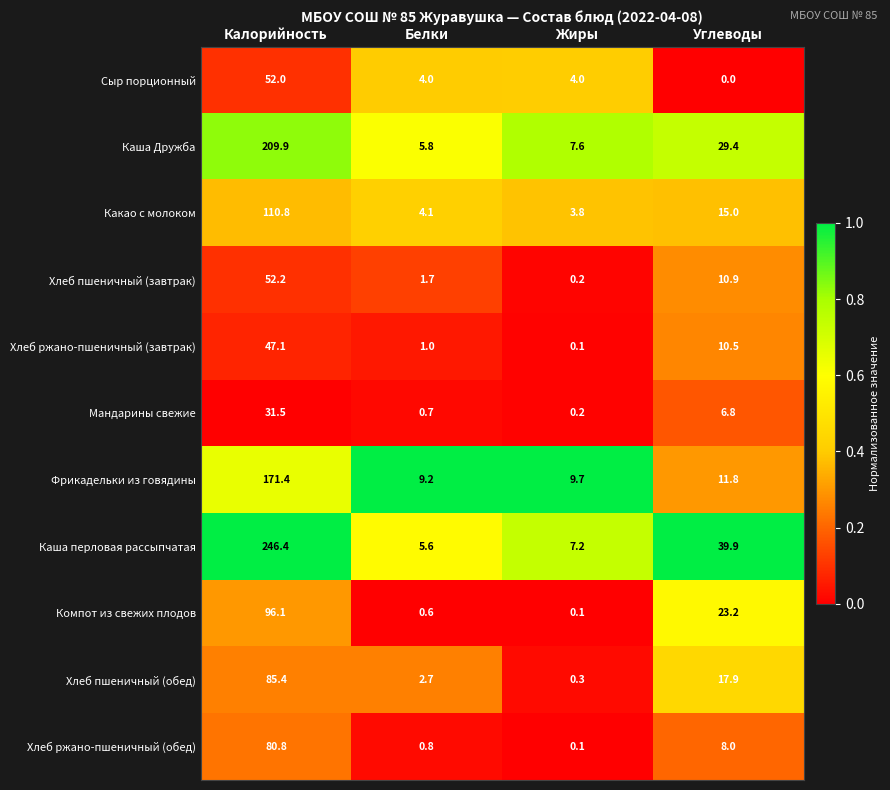

List the series in order of their peak value, highest first.

Каша перловая рассыпчатая, Каша Дружба, Фрикадельки из говядины, Какао с молоком, Компот из свежих плодов, Хлеб пшеничный (обед), Хлеб ржано-пшеничный (обед), Хлеб пшеничный (завтрак), Сыр порционный, Хлеб ржано-пшеничный (завтрак), Мандарины свежие